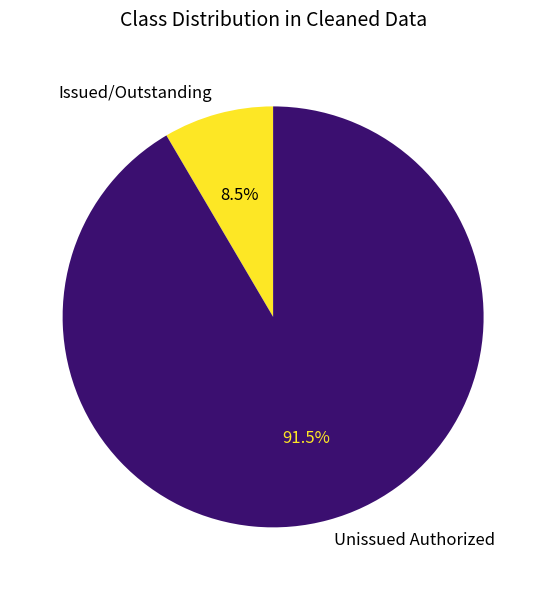

Which slice is the smallest?

Issued/Outstanding